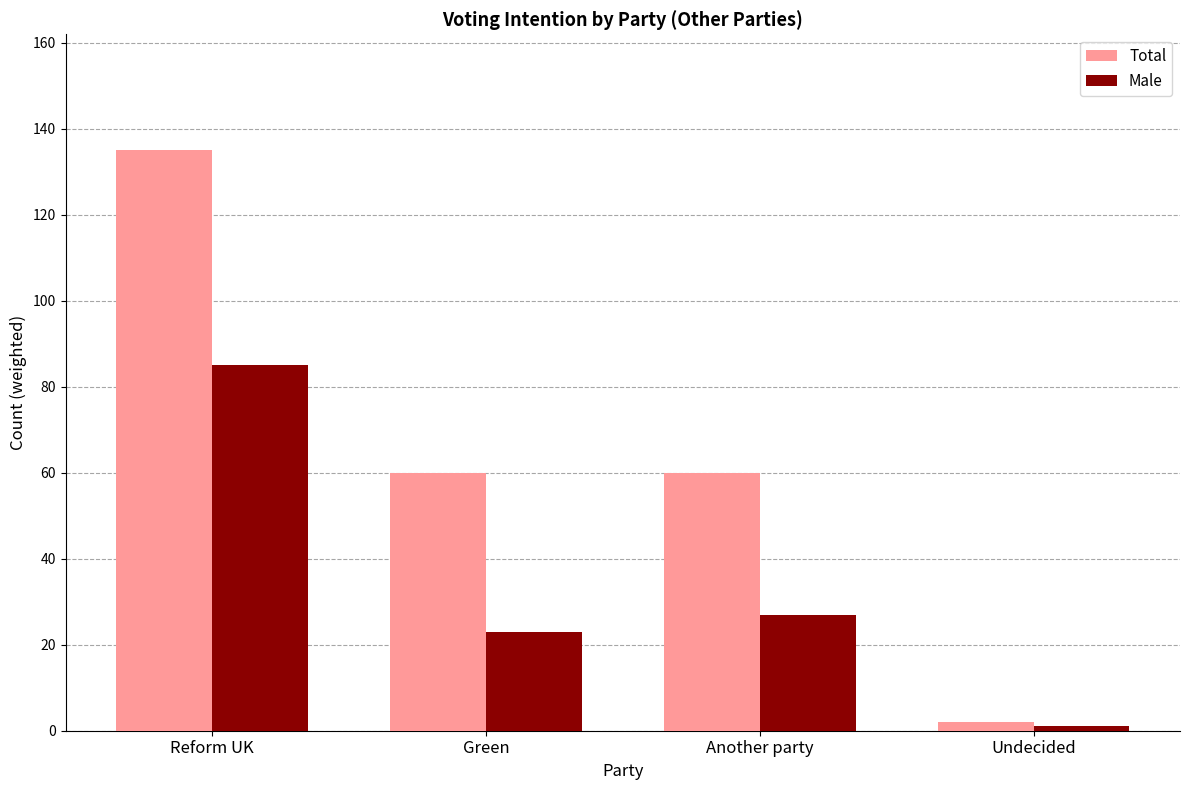

Is the value of Total at Green greater than the value of Male at Reform UK?

No